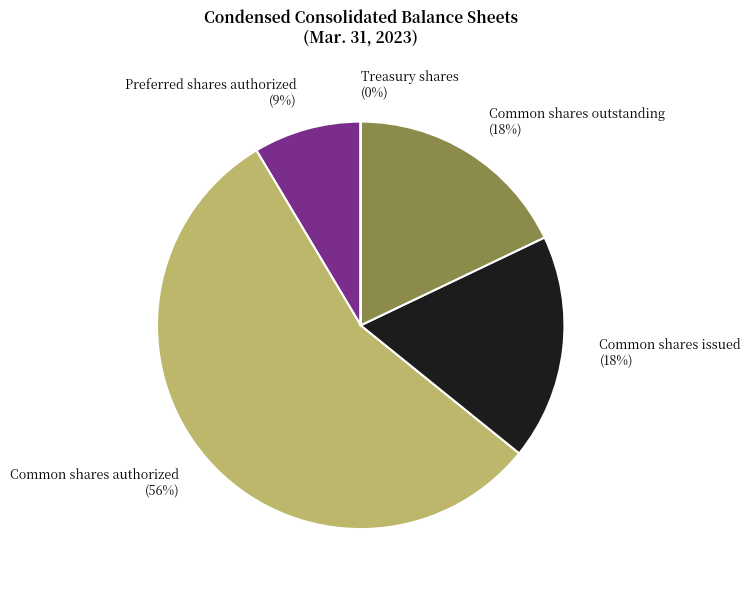

To the nearest percent, what is the average slice percentage?

20%